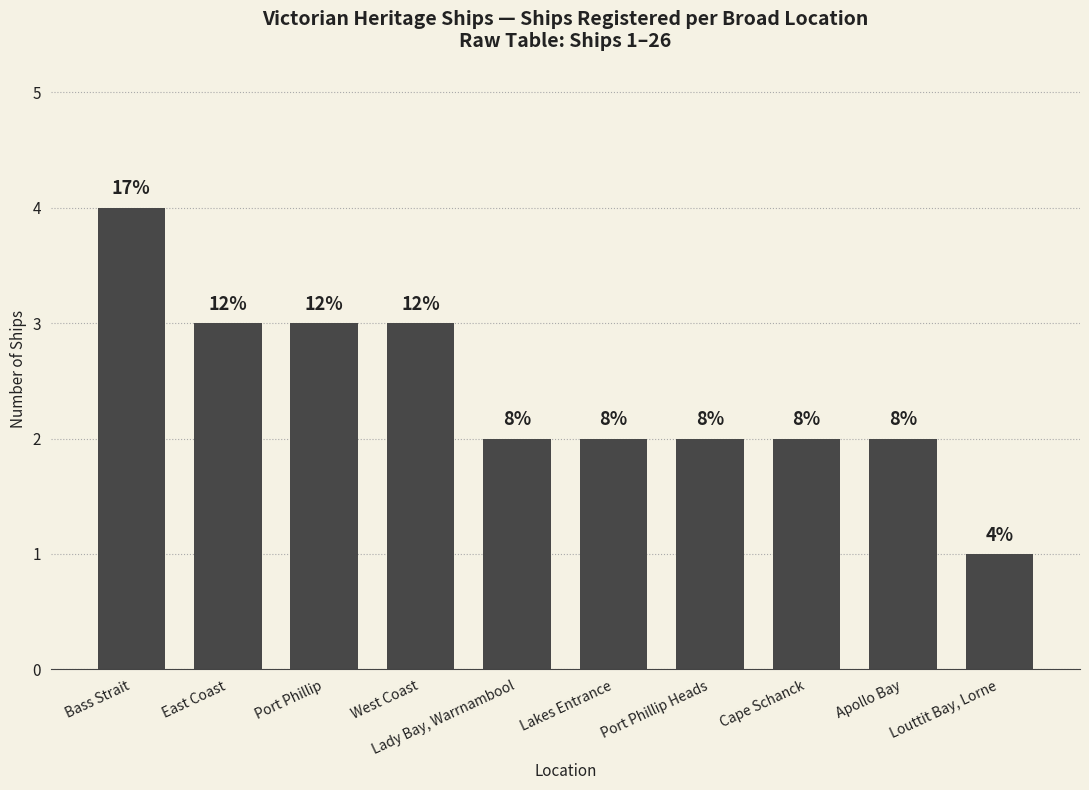

Which category has the highest value across all series?

Bass Strait